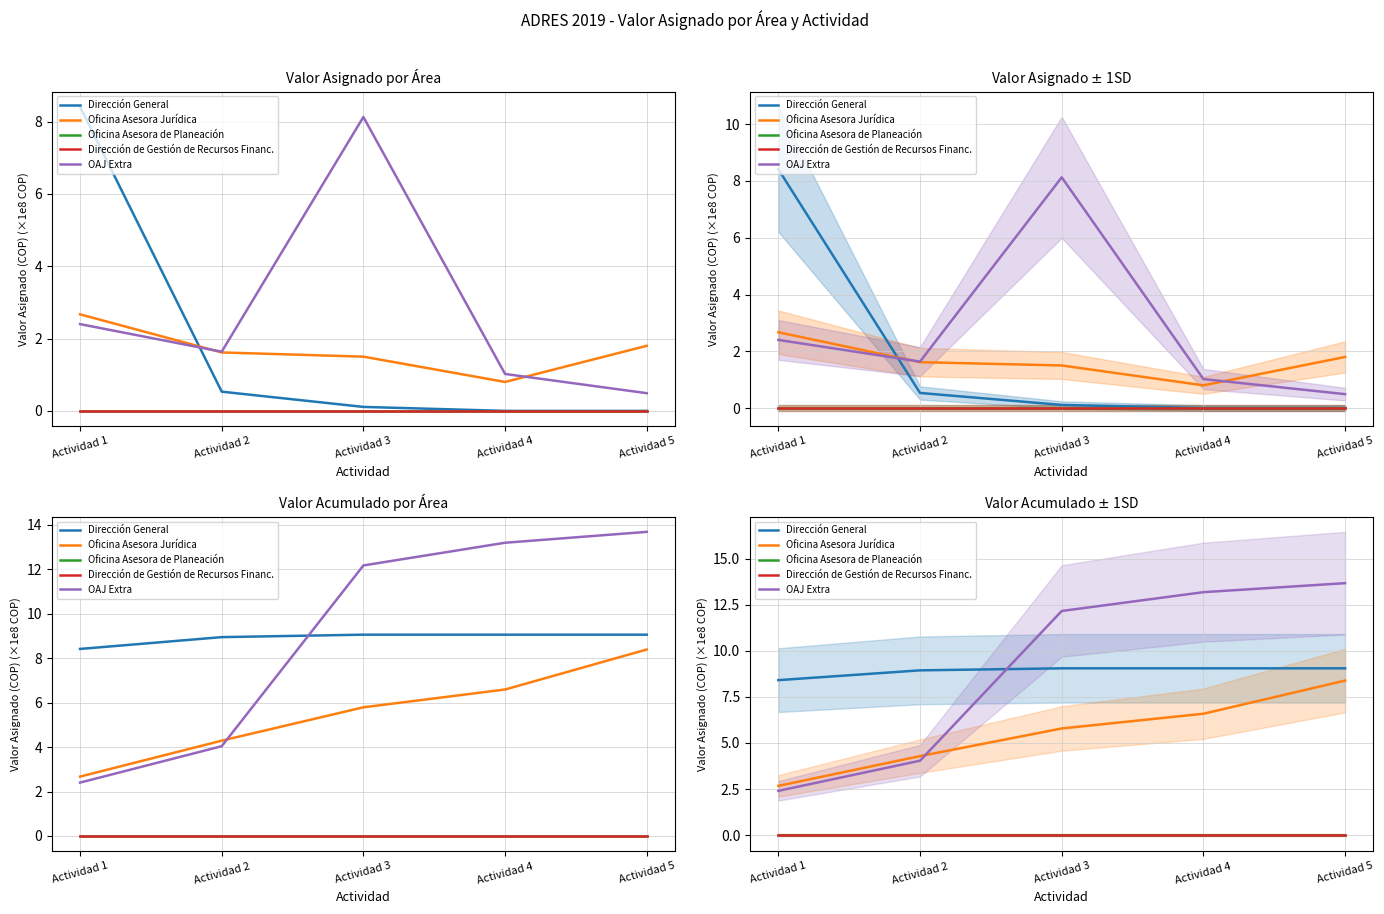

What is the total value across all series at Actividad 5?

31.1